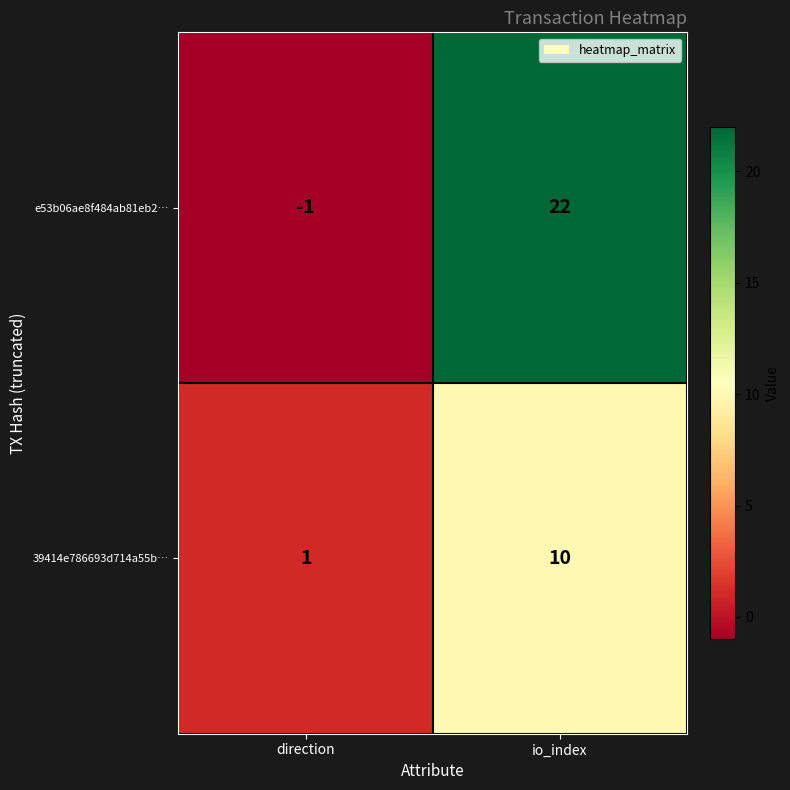

What is the total value across all series at io_index?

32